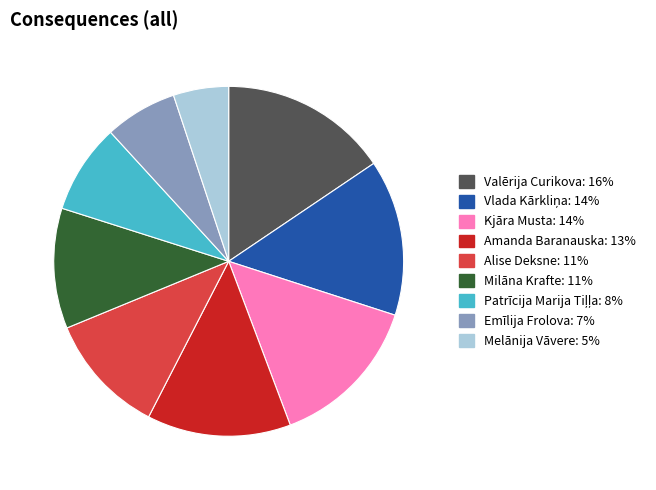

Which category has the biggest portion of the pie?

Valērija Curikova